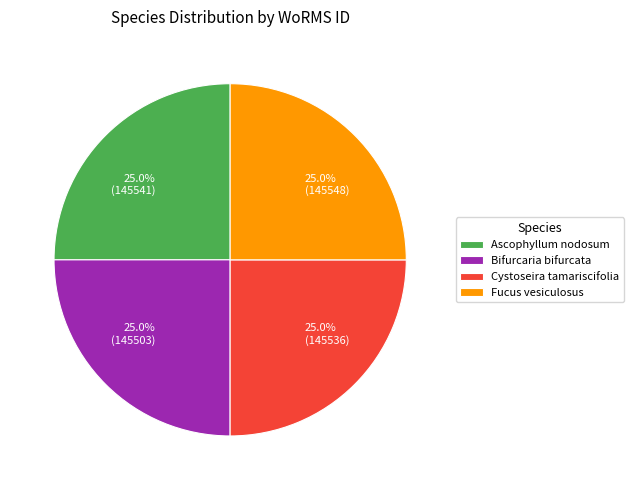

How many slices are in this pie chart?

4